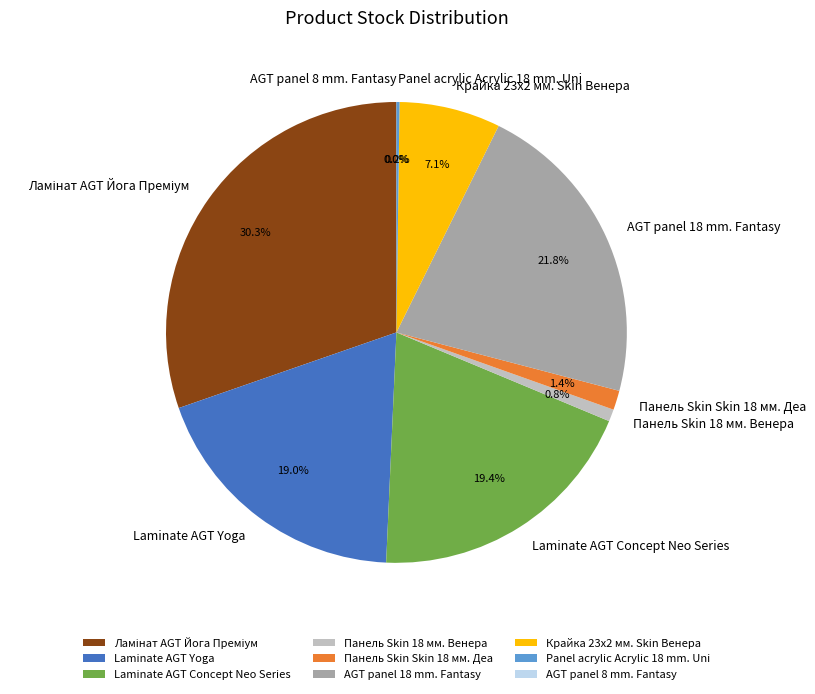

To the nearest percent, what portion does AGT panel 18 mm. Fantasy represent?

22%